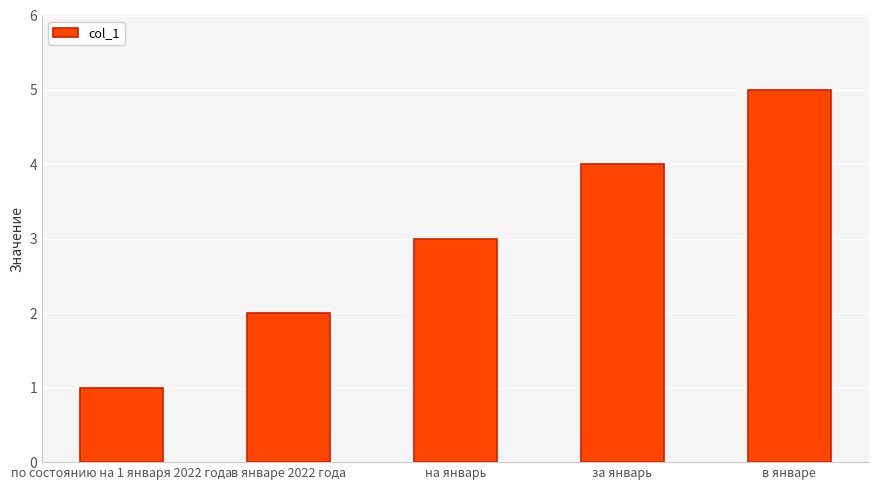

Which label corresponds to the smallest value in the chart?

по состоянию на 1 января 2022 года